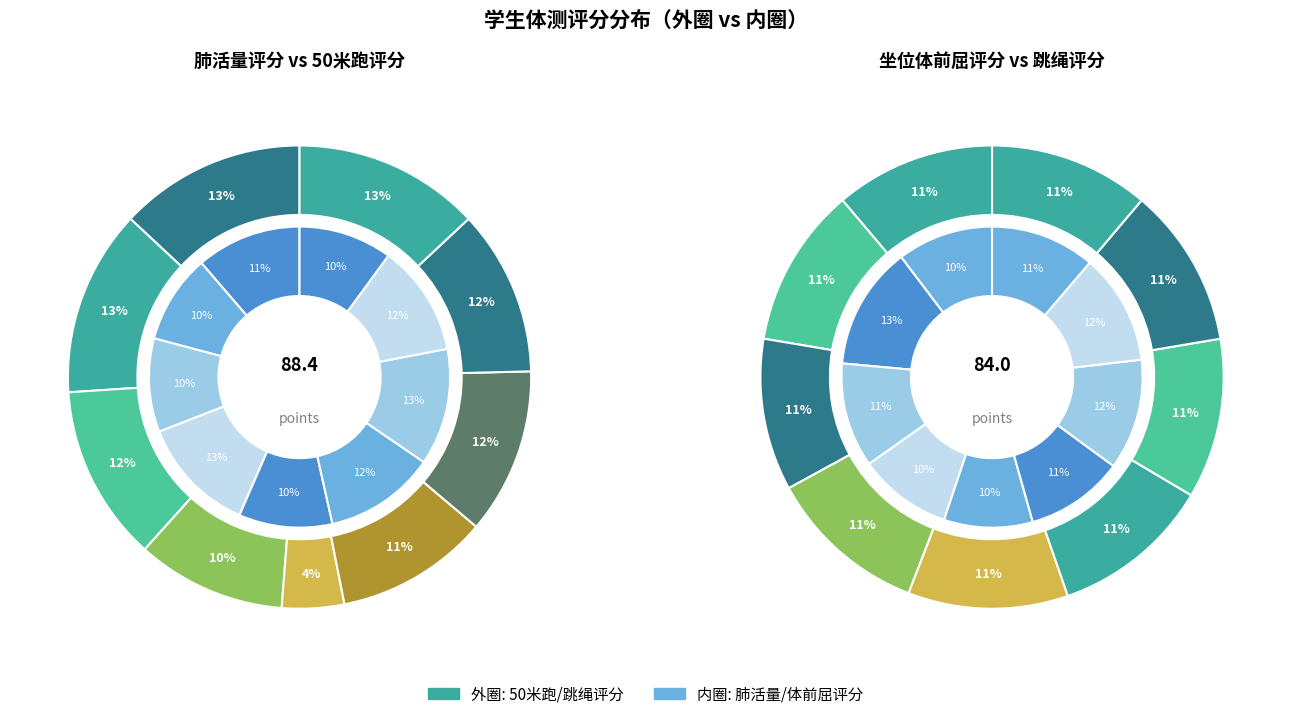

How many segments does this pie chart have?

9